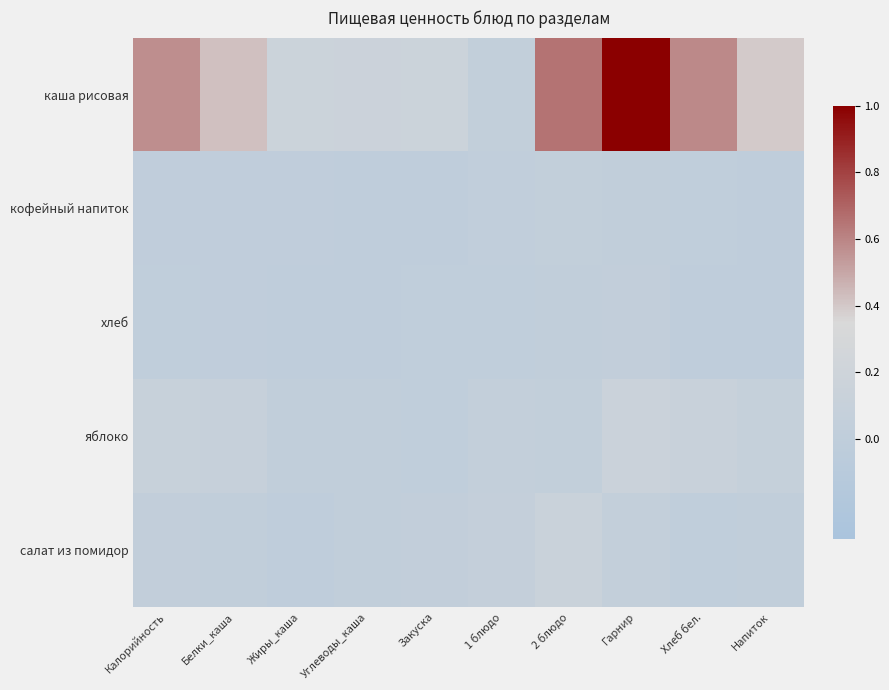

Which series changed the most between Углеводы_каша and 1 блюдо?

каша рисовая